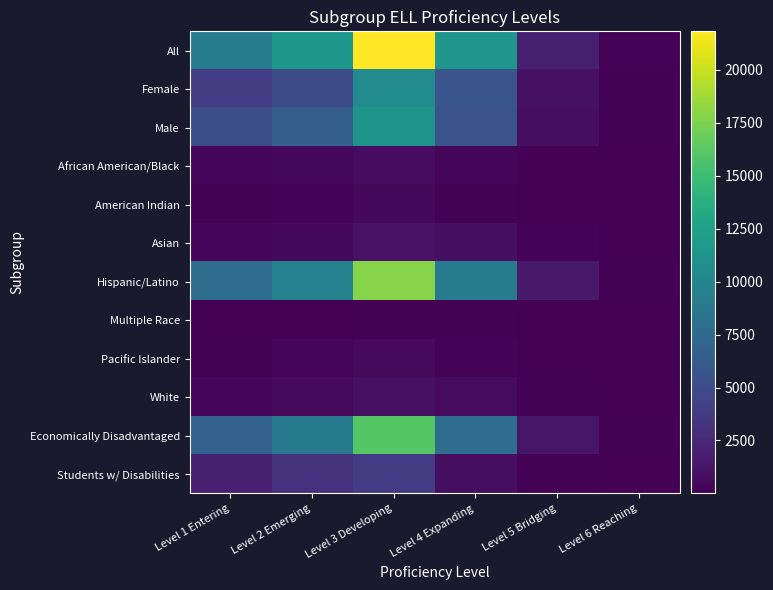

Which series has the widest spread of values?

All